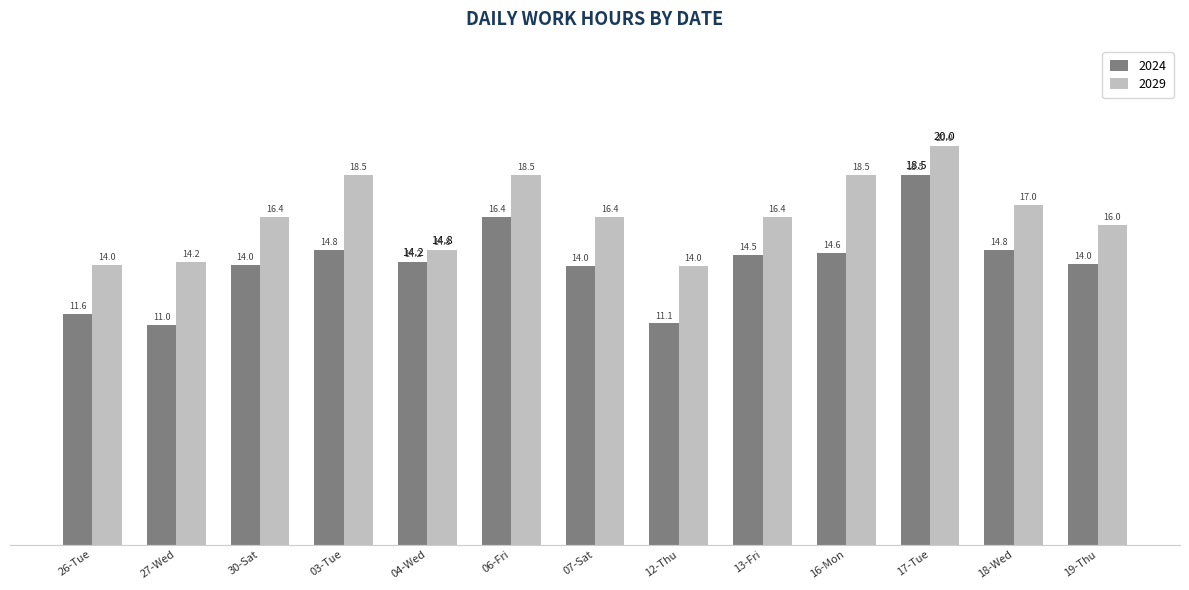

What is the average value of the 2029 series?

16.5